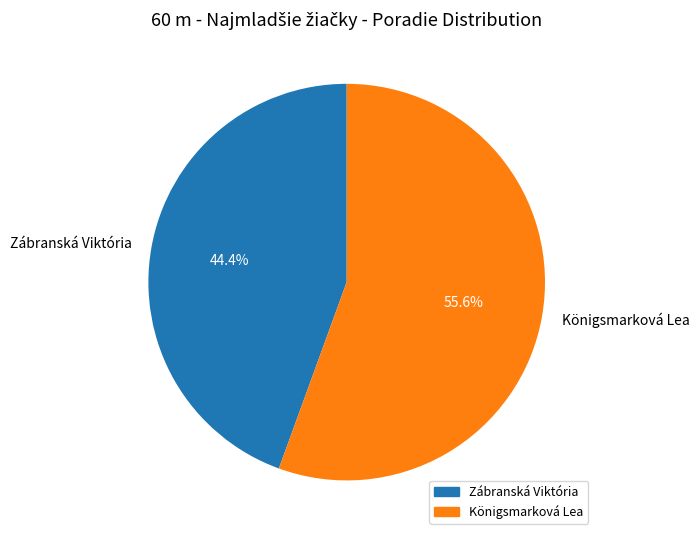

How many segments does this pie chart have?

2